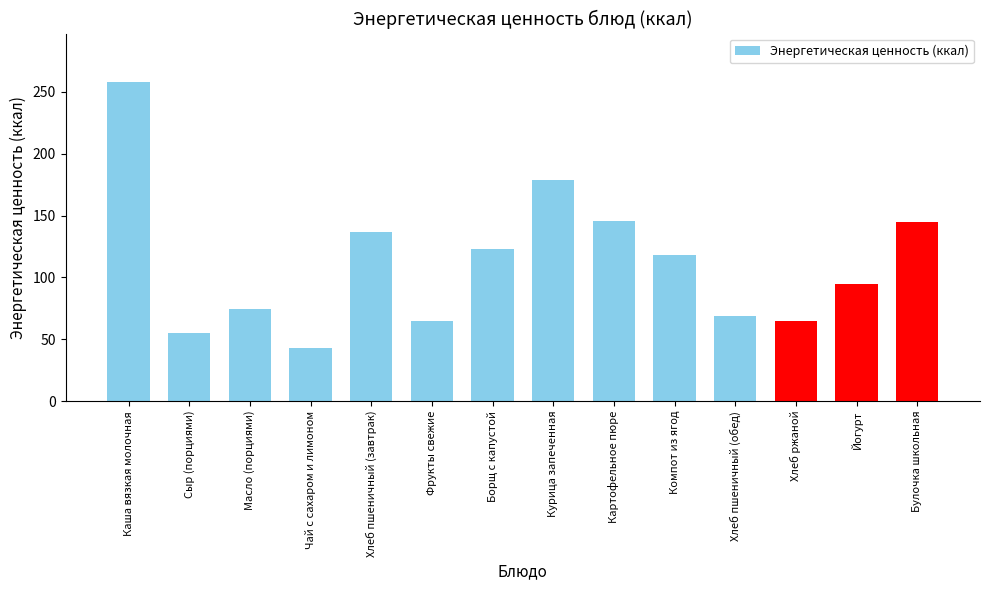

What is the minimum value shown in the chart?

43.2